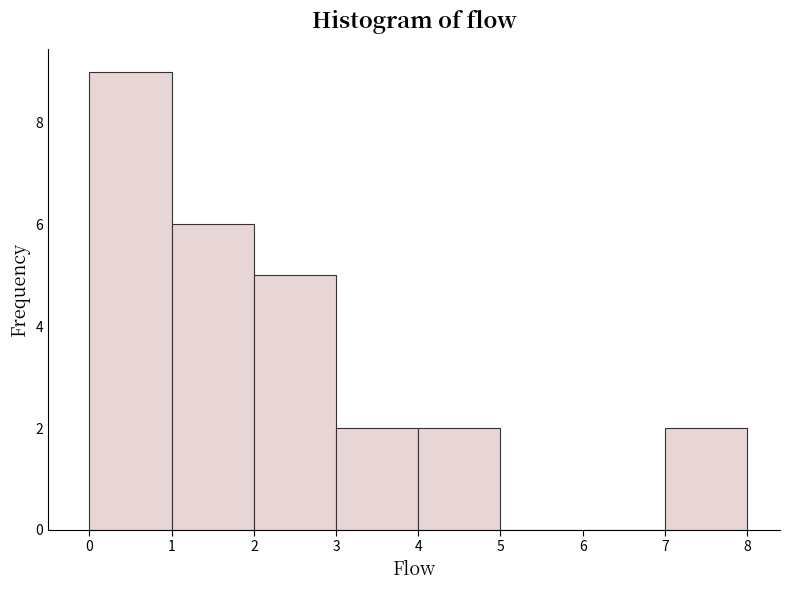

Over which range of the x-axis is the bar tallest?

0 to 1